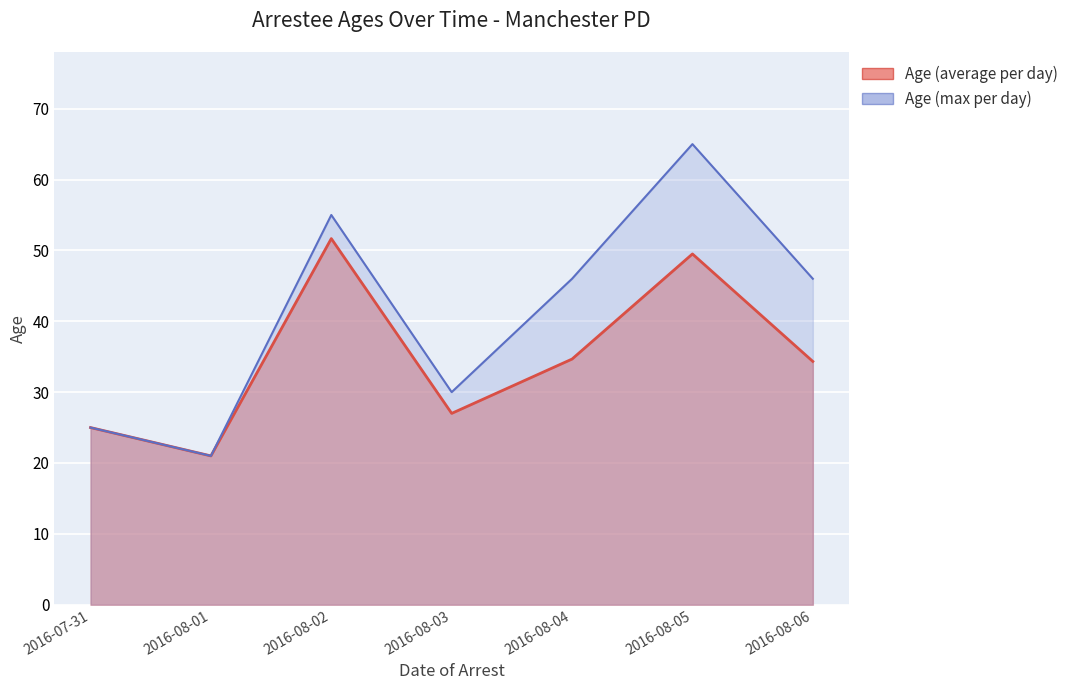

Where does the data first go above 31?

2016-08-02